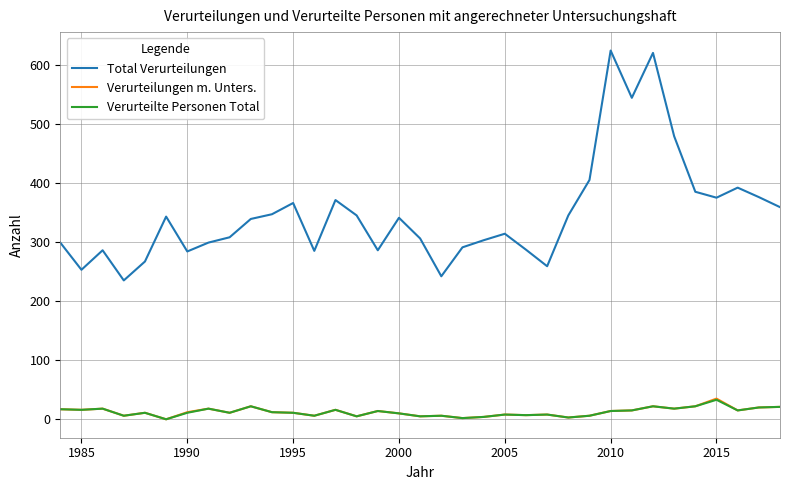

True or false: Verurteilungen m. Unters. has more than 2 interior local peaks.

True